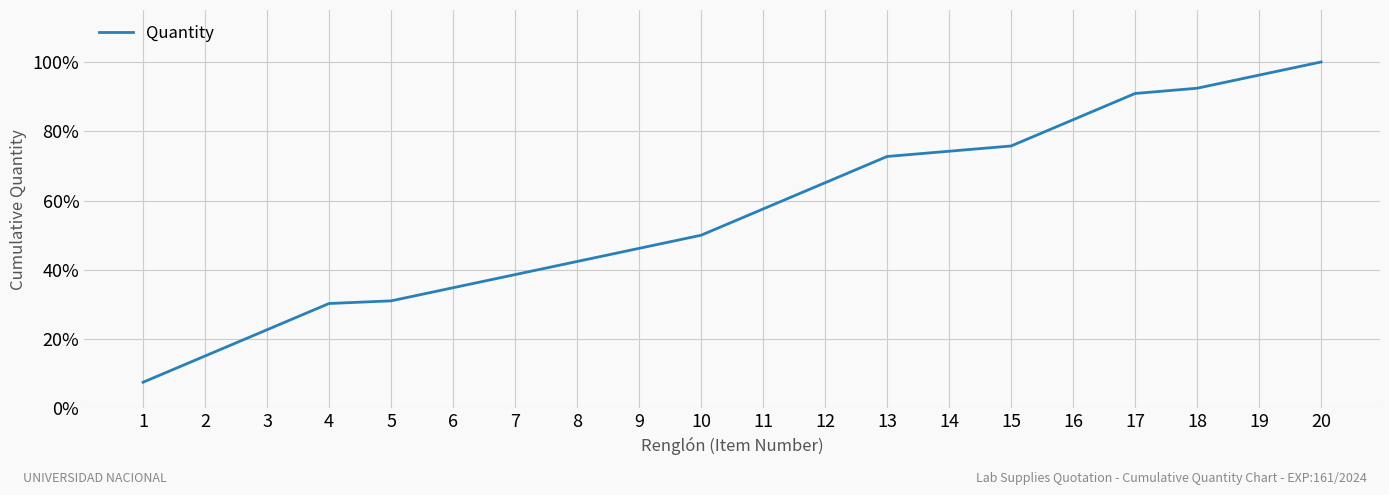

At which category does the chart reach its minimum across all series?

1